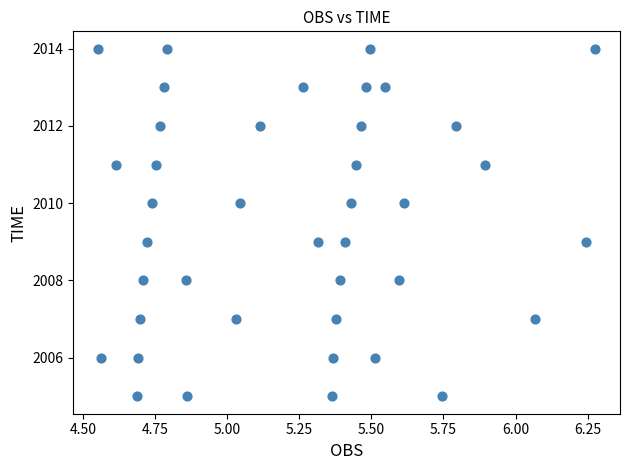

What is the range of Y values (max minus min)?

9